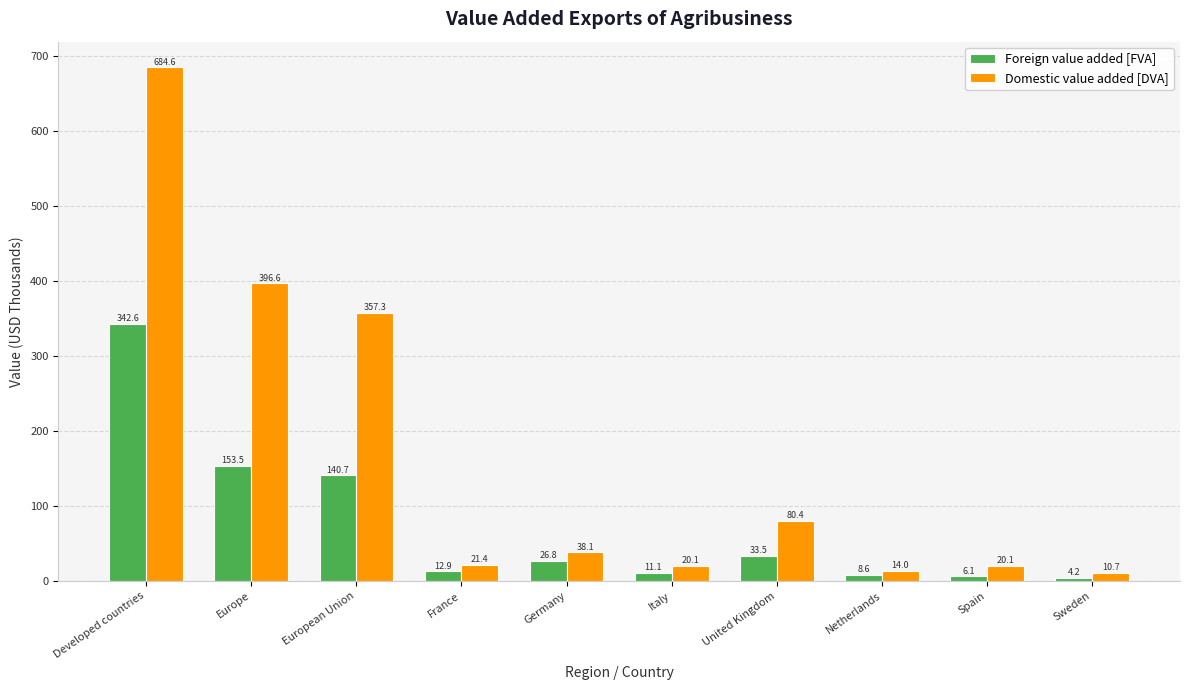

At which label does Foreign value added [FVA] reach its minimum?

Sweden